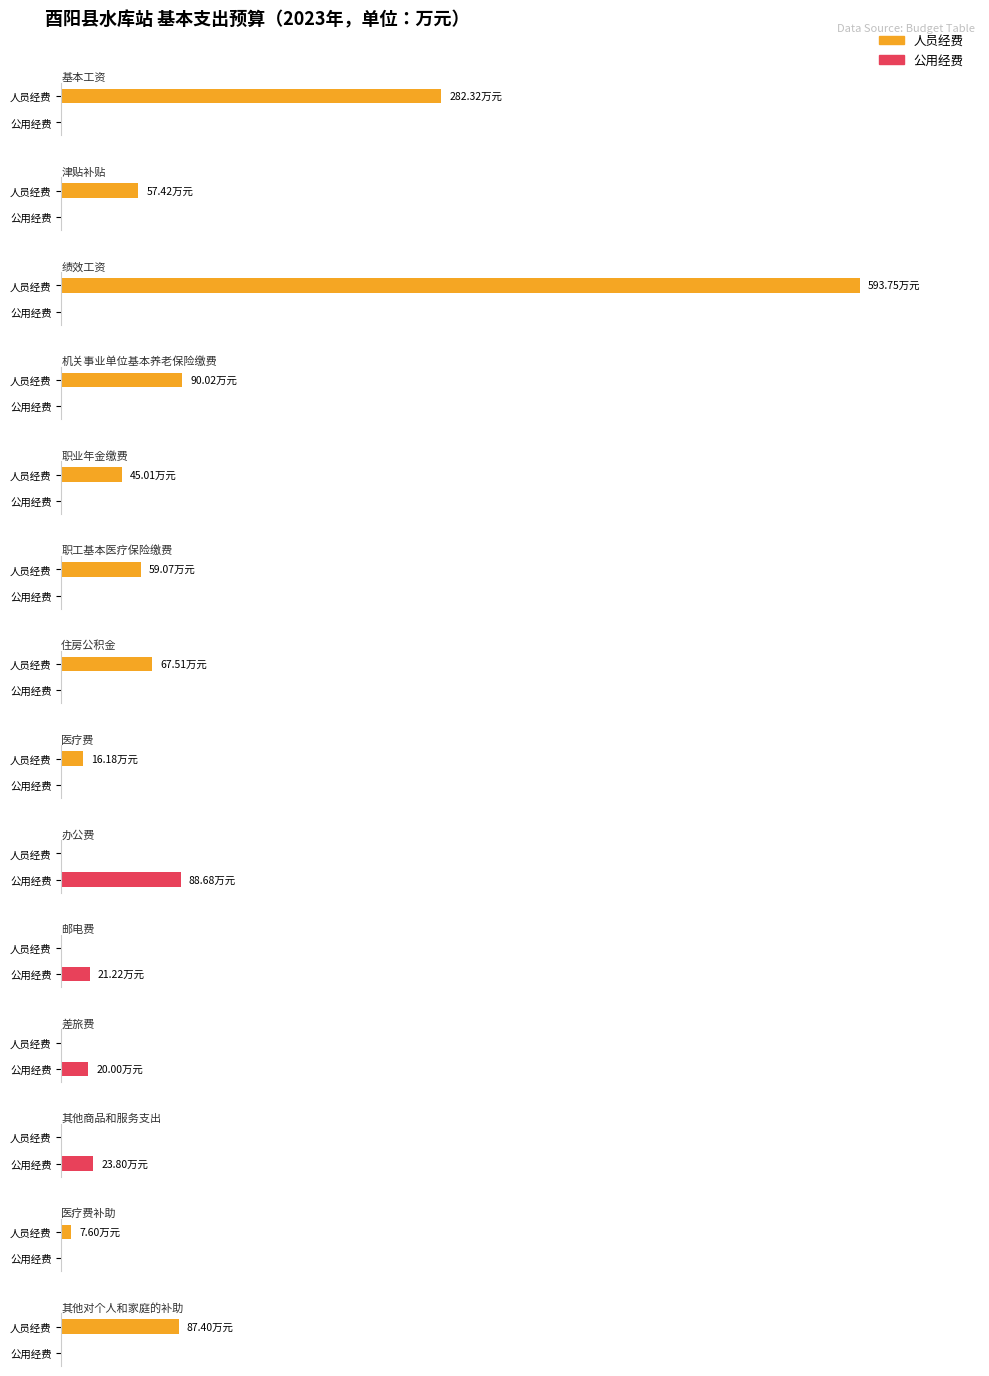

At how many categories does at least one series exceed 277?

2